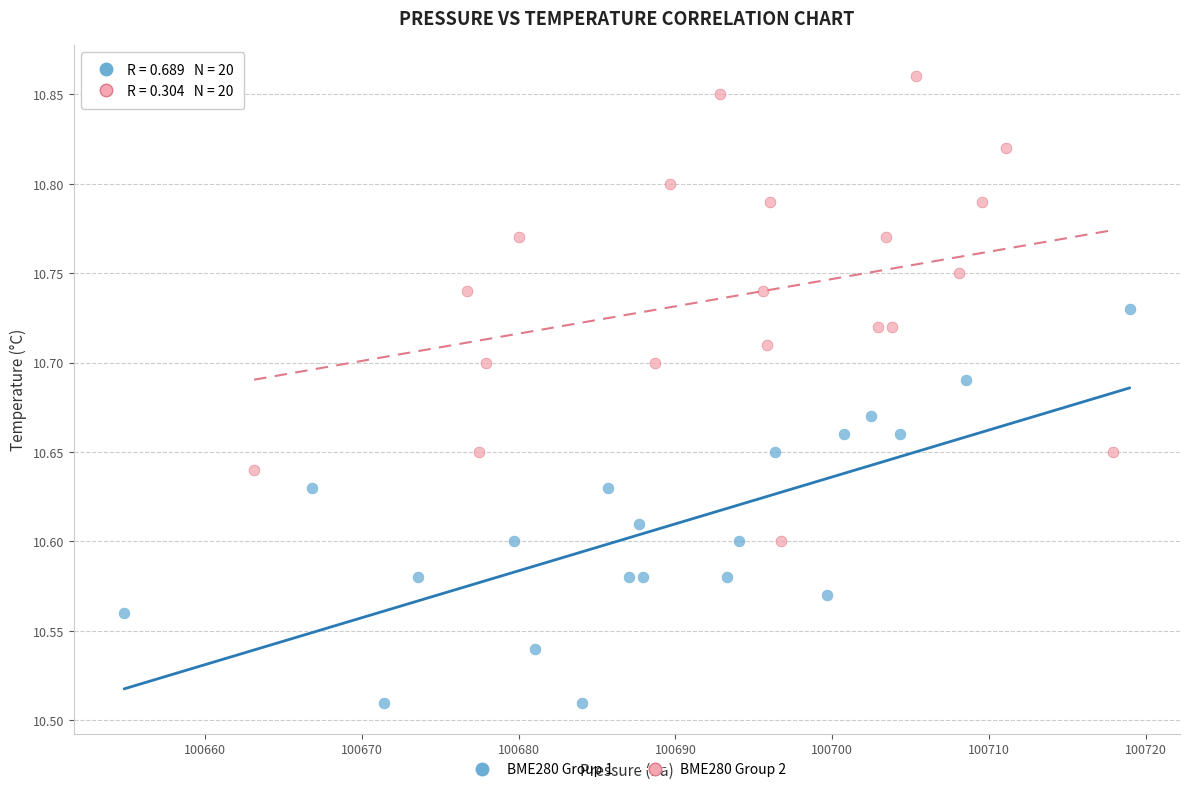

What are all the series names shown in the legend?

BME280 Group 1, BME280 Group 2